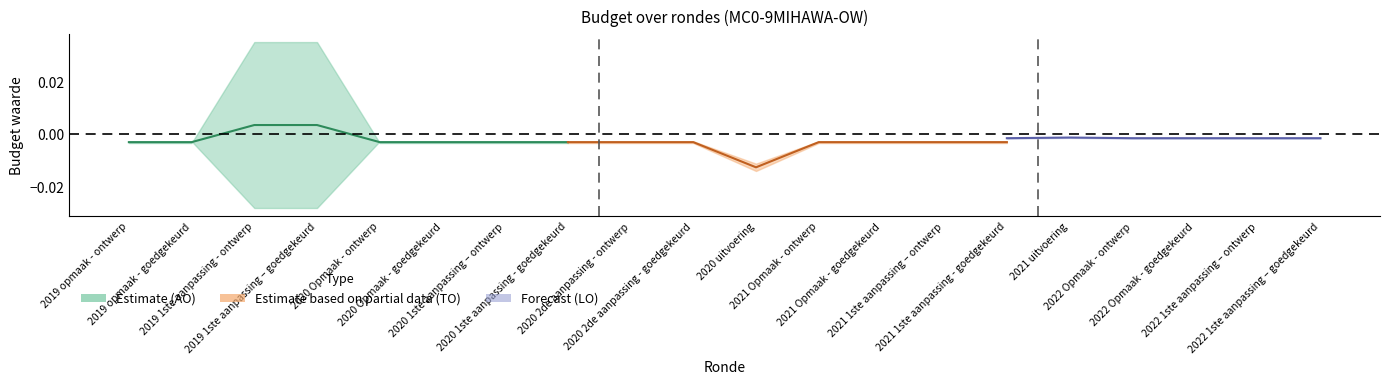

Between 2019 opmaak - ontwerp and 2020 1ste aanpassing - goedgekeurd, which is larger?

2019 opmaak - ontwerp